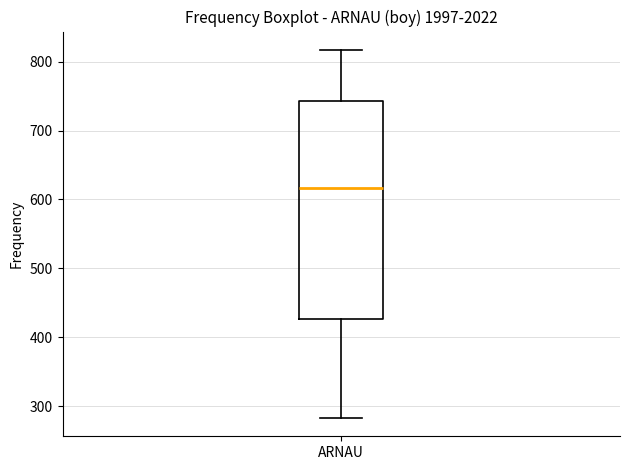

Read this box plot against the y-axis: the position of the median line, the range covered by the box, and the ends of both whiskers. The values are not printed on the chart, so give them approximately, as read against the axis.

median 620, box 430 to 740, whiskers 280 to 820